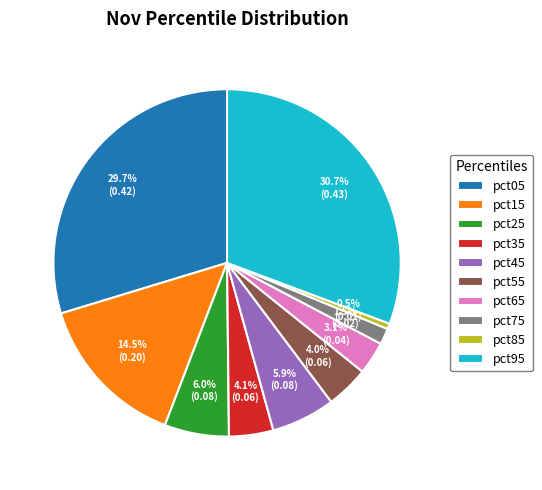

Is the sum of pct45 and pct85 greater than half?

No